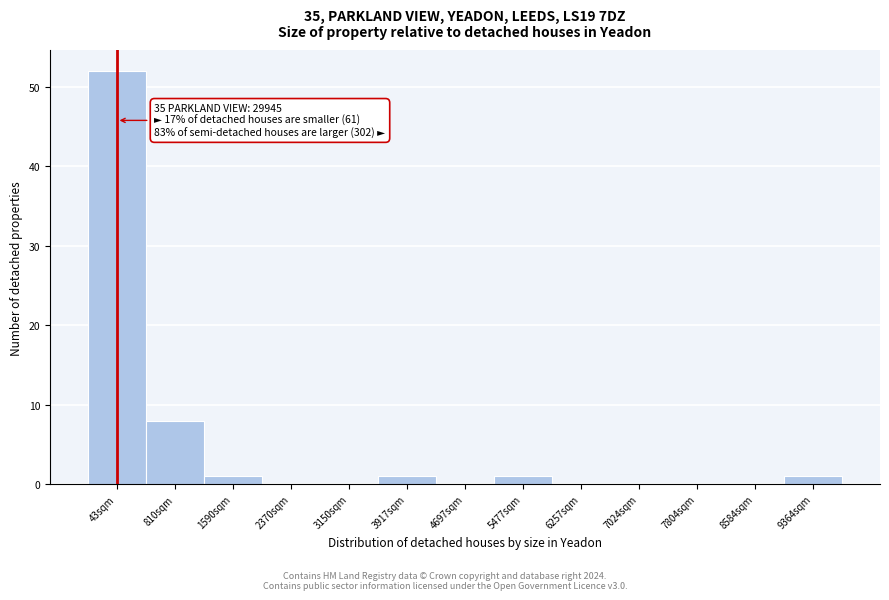

Reading left to right, what are all the values shown in this chart?

43sqm=52	810sqm=8	1590sqm=1	2370sqm=0	3150sqm=0	3917sqm=1	4697sqm=0	5477sqm=1	6257sqm=0	7024sqm=0	7804sqm=0	8584sqm=0	9364sqm=1